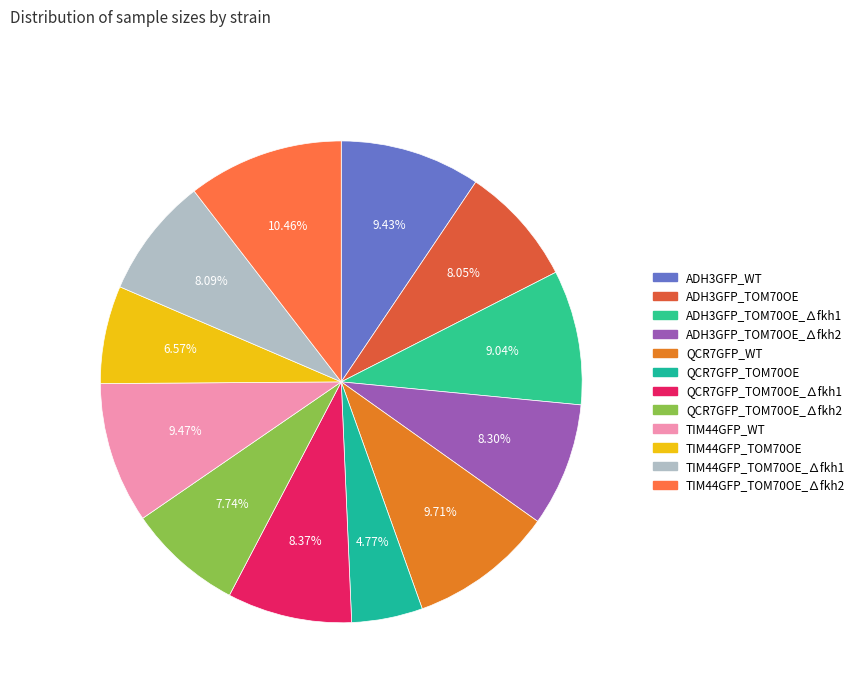

The TIM44GFP_TOM70OE_∆fkh1 slice represents 1% of the pie. True or false?

False